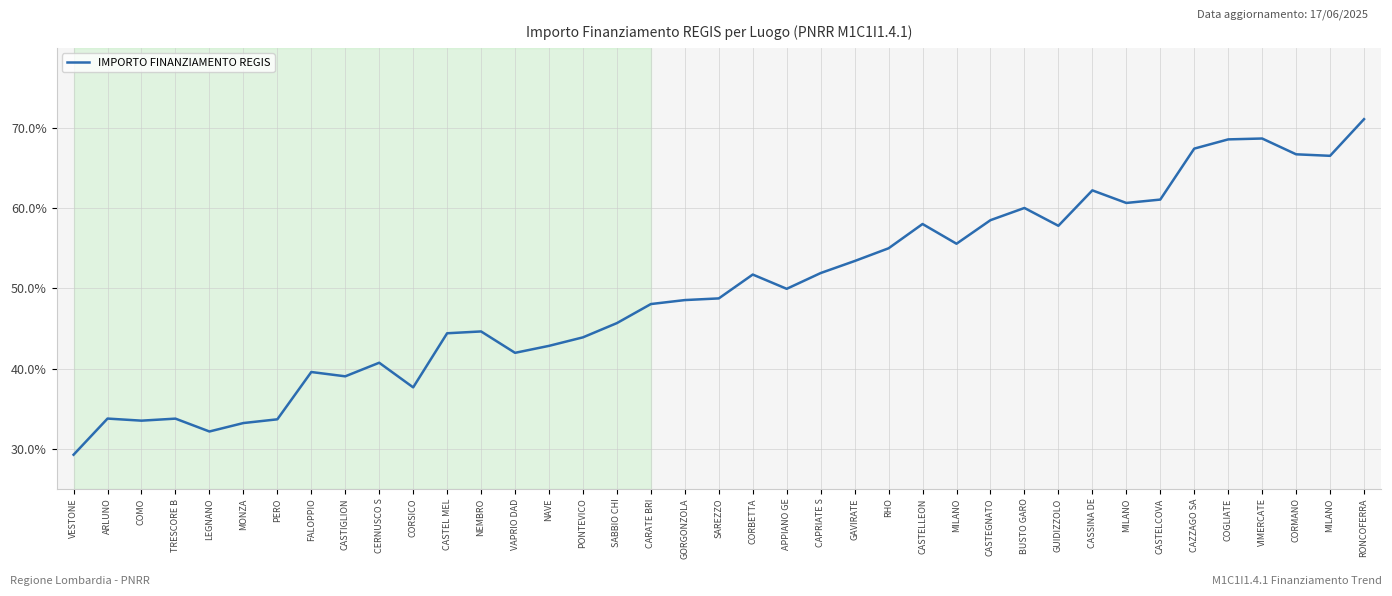

Where is the first local maximum?

ARLUNO